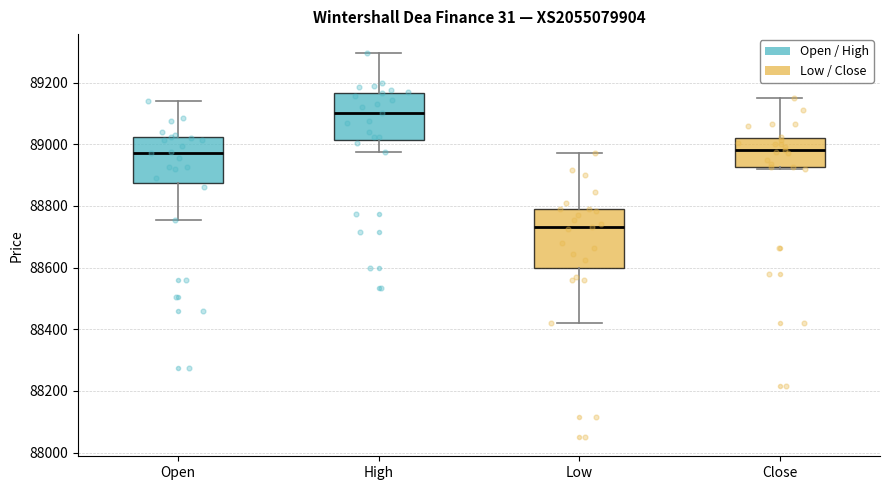

Reading left to right, read every box against the y-axis: the position of its median line, the range the box covers, and the ends of its whiskers. The values are not printed on the chart, so give them approximately, as read against the axis.

Open: median 88980, box 88880 to 89020, whiskers 88760 to 89140
High: median 89100, box 89020 to 89160, whiskers 88980 to 89300
Low: median 88740, box 88600 to 88800, whiskers 88420 to 88980
Close: median 88980, box 88920 to 89020, whiskers 88920 to 89160